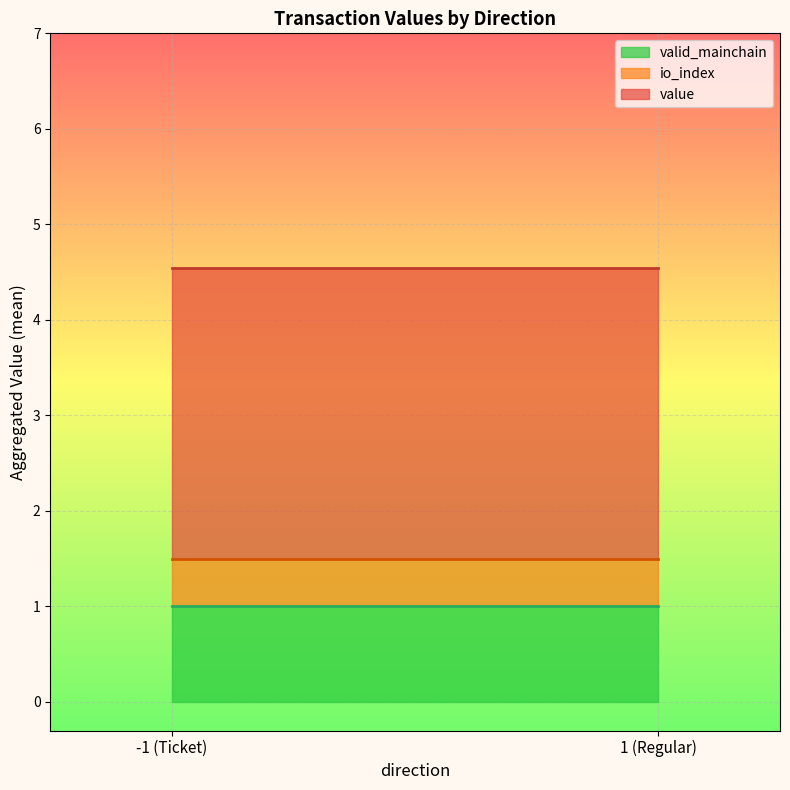

Rank the series by their maximum value, from lowest to highest.

io_index, valid_mainchain, value